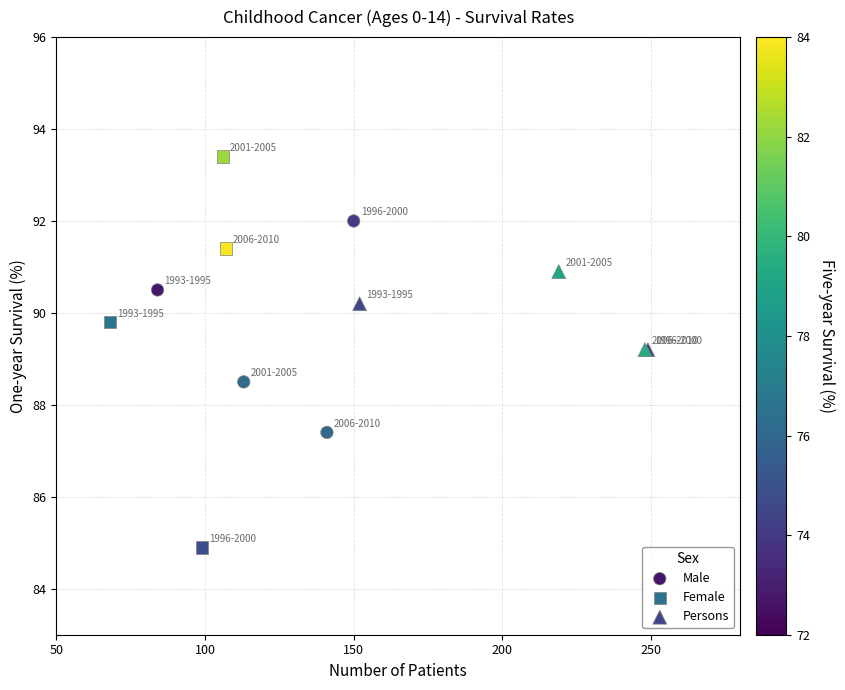

Which series contains the lowest Y value?

Female